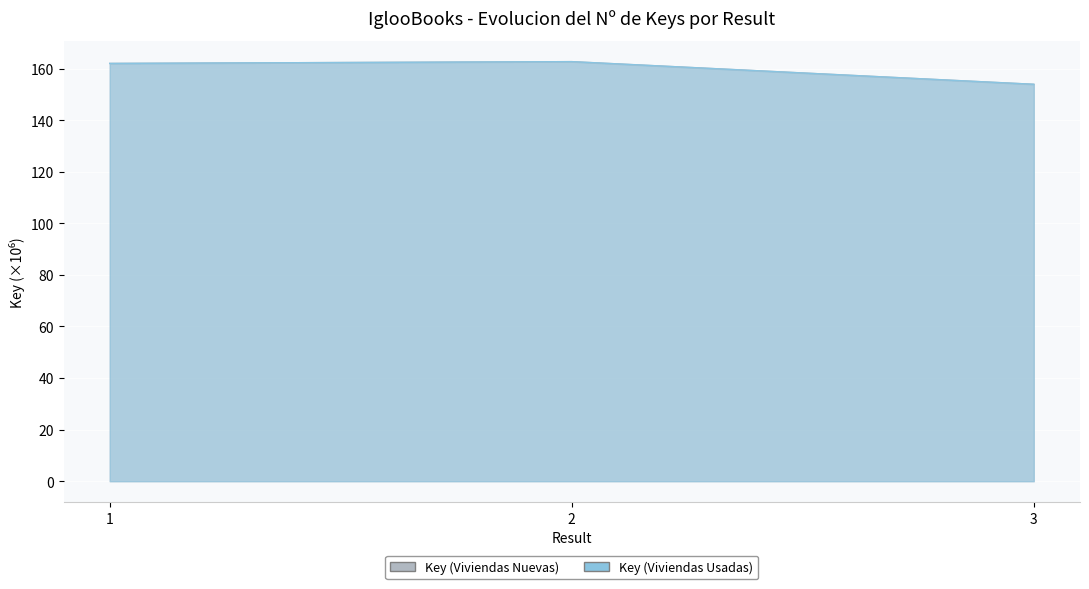

At which label does Key (Viviendas Usadas) reach its peak?

2